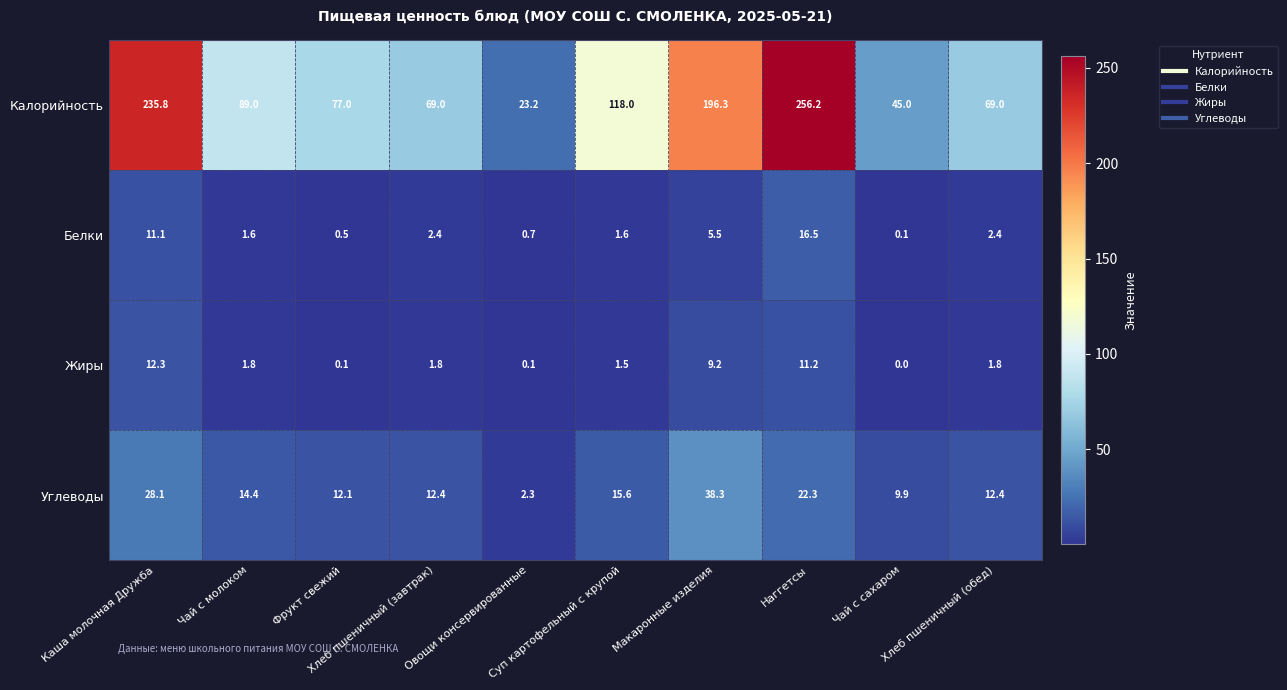

Which series has the widest spread of values?

Калорийность